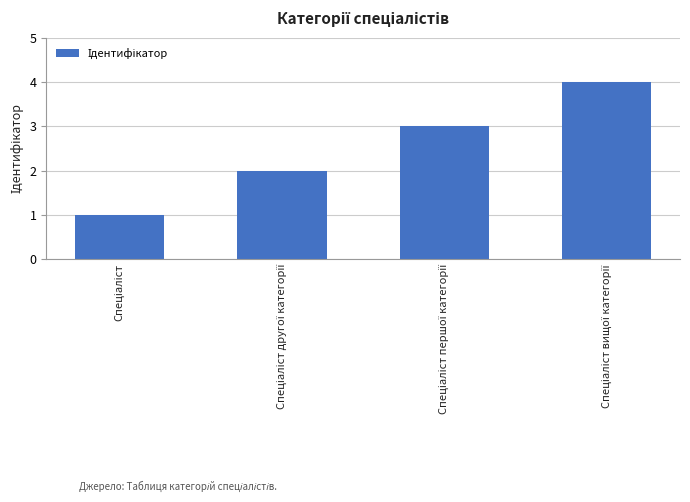

What is the maximum value shown in the chart?

4